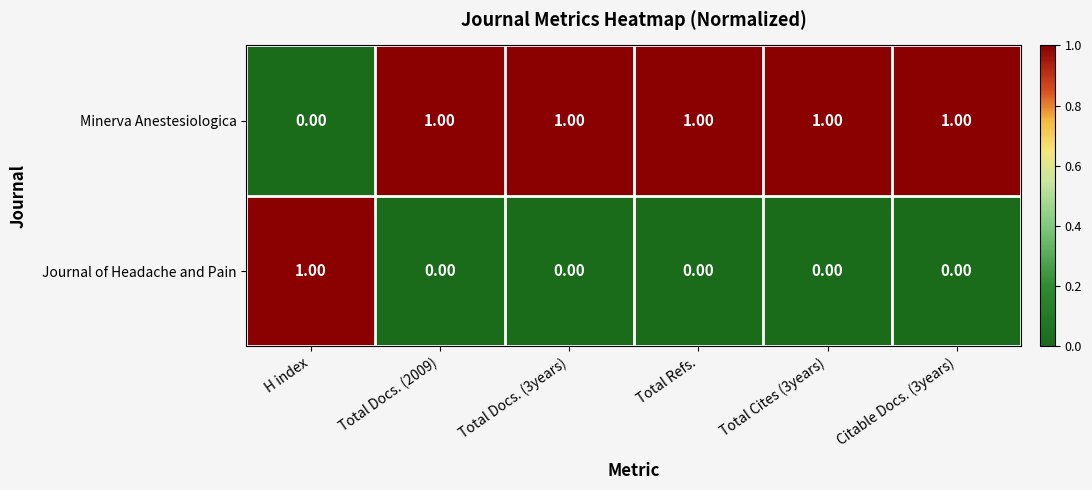

At which label does Minerva Anestesiologica reach its minimum?

H index